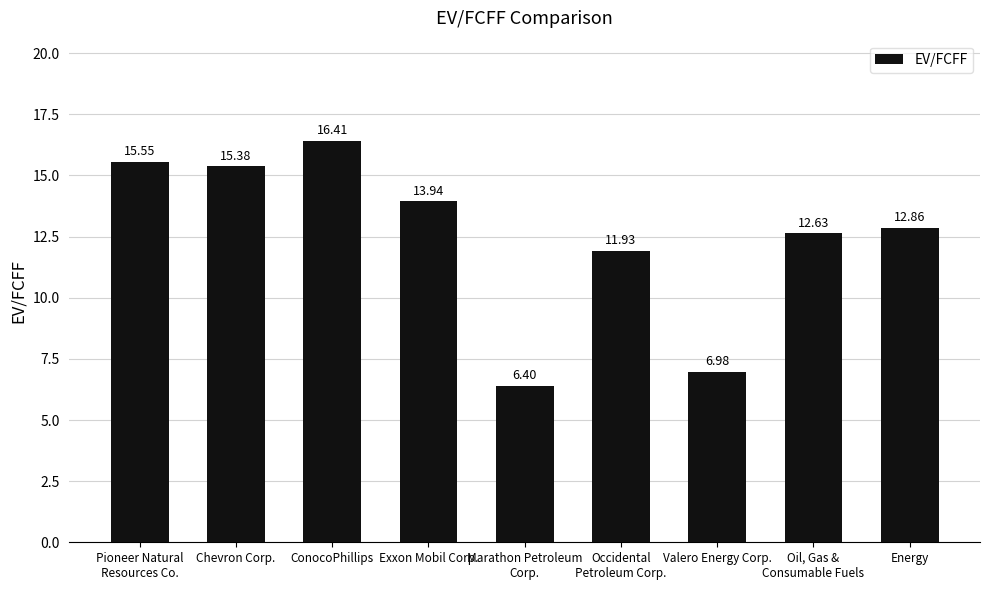

Between Exxon Mobil Corp. and Chevron Corp., which is larger?

Chevron Corp.